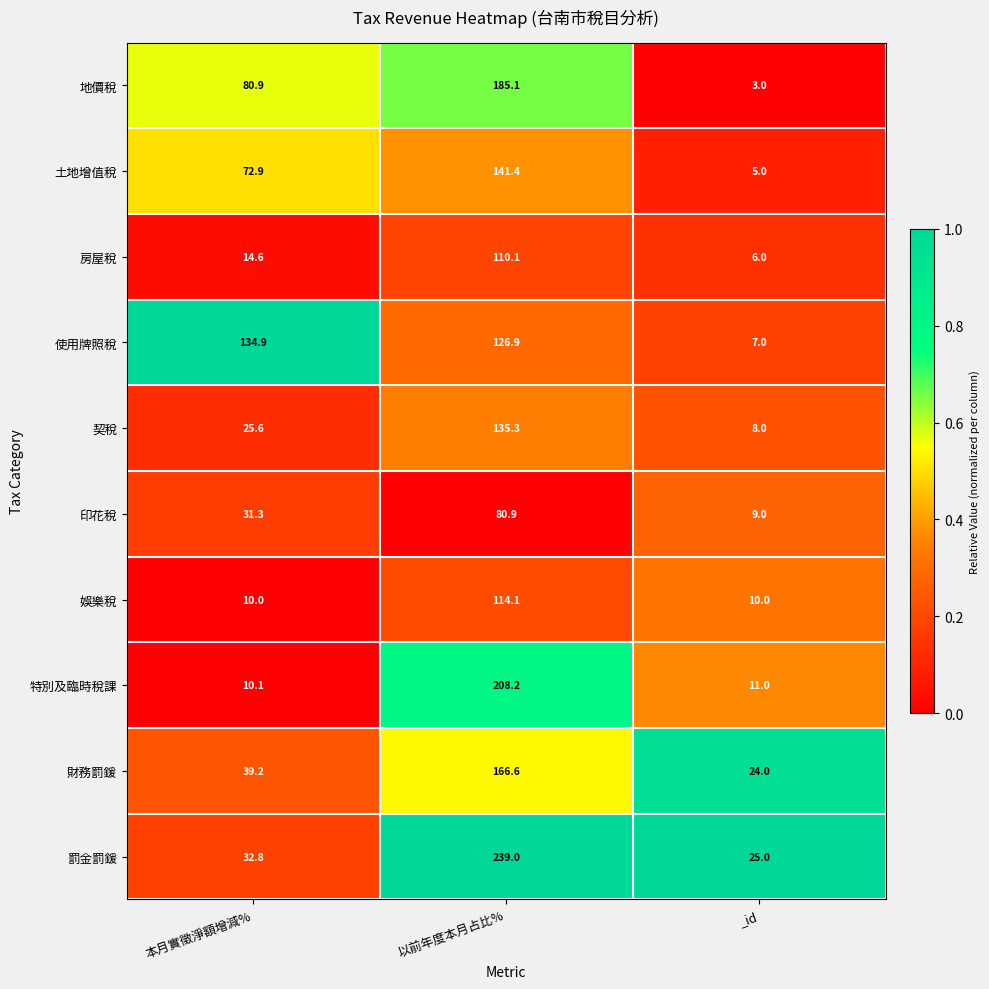

Rank the series by their maximum value, from lowest to highest.

印花稅, 房屋稅, 娛樂稅, 使用牌照稅, 契稅, 土地增值稅, 財務罰鍰, 地價稅, 特別及臨時稅課, 罰金罰鍰